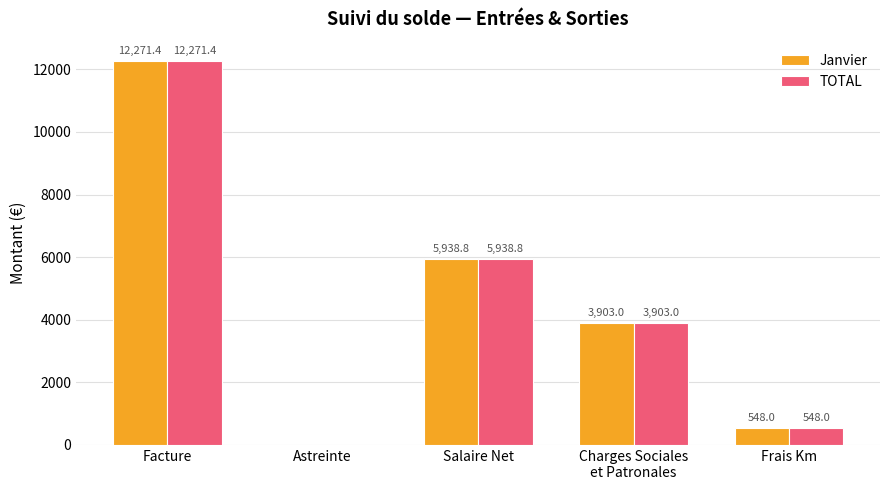

What is the highest value of the TOTAL series?

12271.4